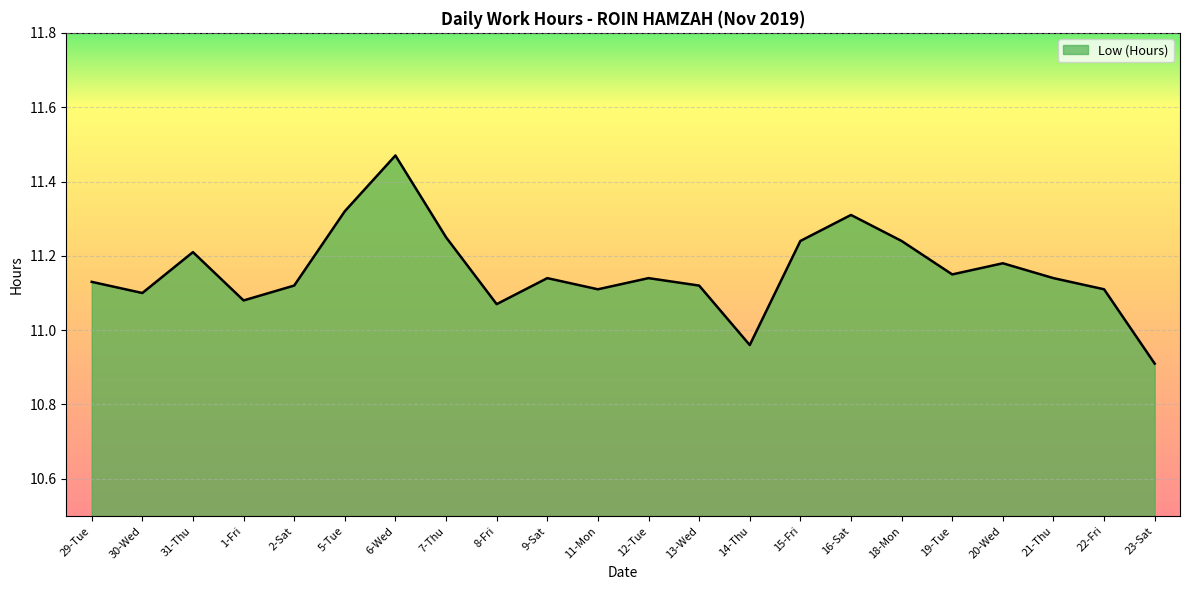

Which category has the lowest value across all series?

23-Sat